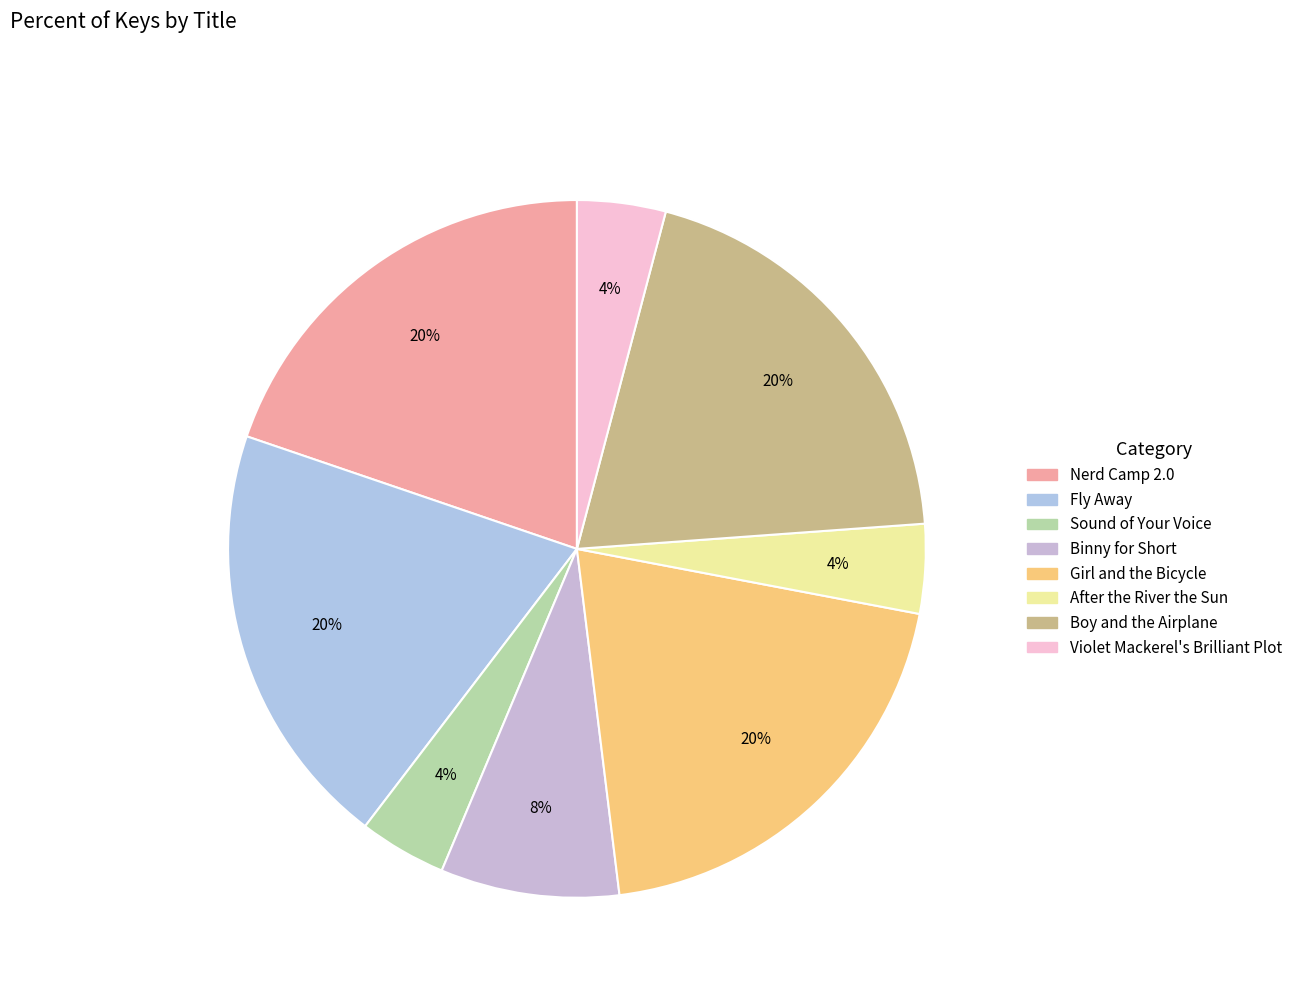

Count the number of slices in the pie.

8